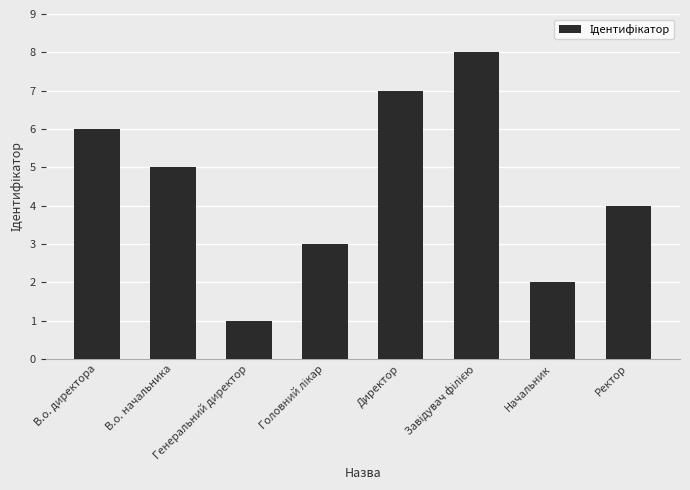

What is the difference between the maximum and minimum values?

7